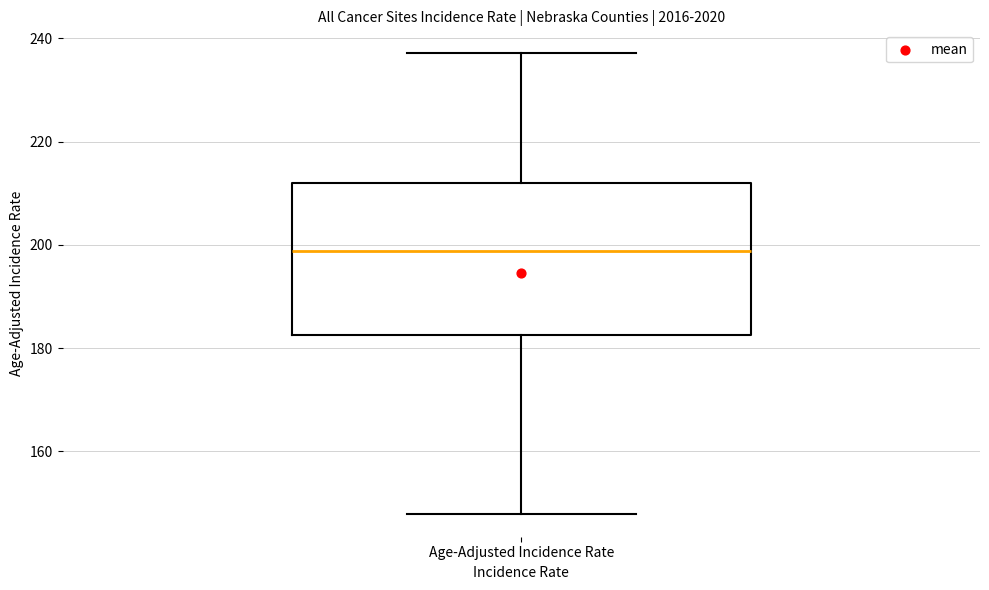

Transcribe this box plot: give where the median line is, the range the box spans, and where the two whiskers end, as read against the y-axis. The values are not printed on the chart, so give them approximately, as read against the axis.

median 198, box 182 to 212, whiskers 148 to 238